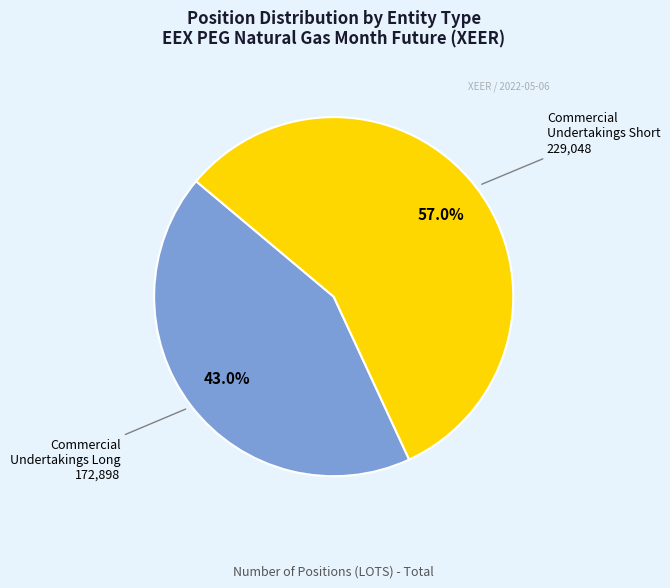

Is there any slice that represents more than half of the pie?

Yes